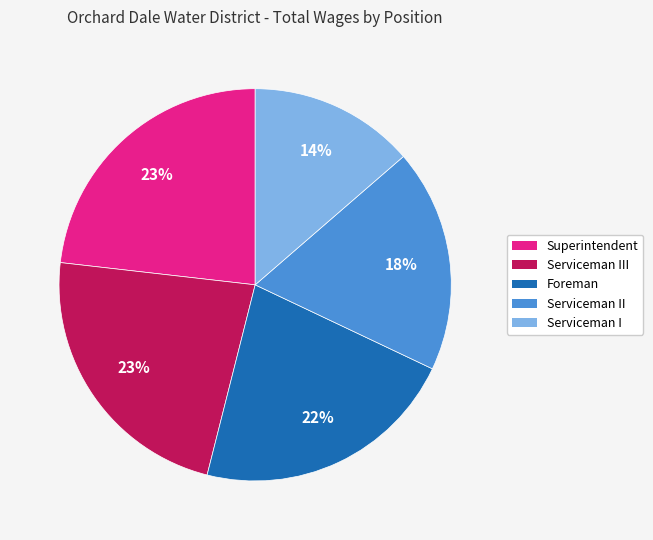

Is the sum of Serviceman III and Serviceman II greater than half?

No